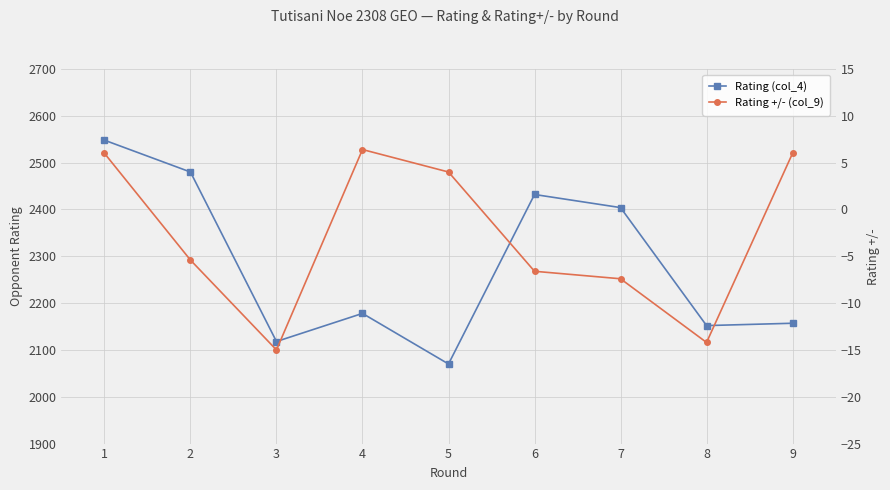

Is the value of Rating (col_4) at 4 greater than the value of Rating +/- (col_9) at 9?

Yes